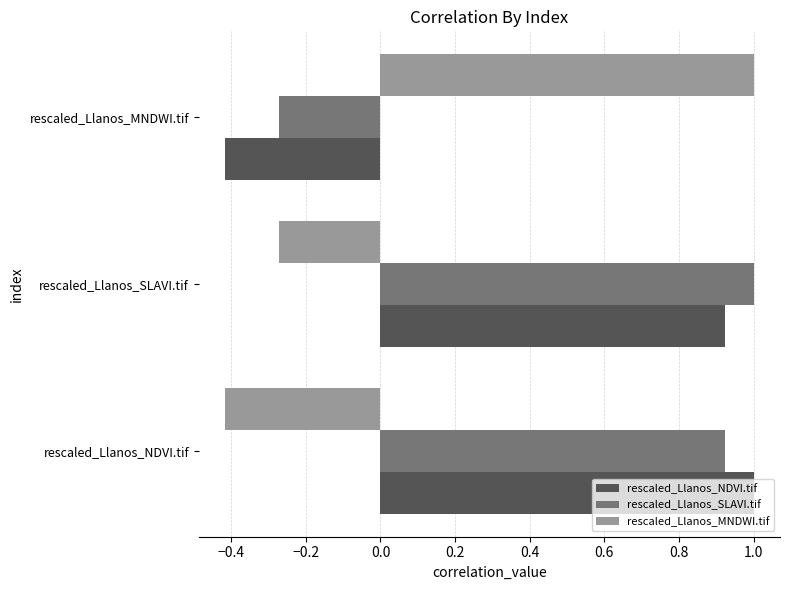

At how many categories does at least one series exceed 0?

3